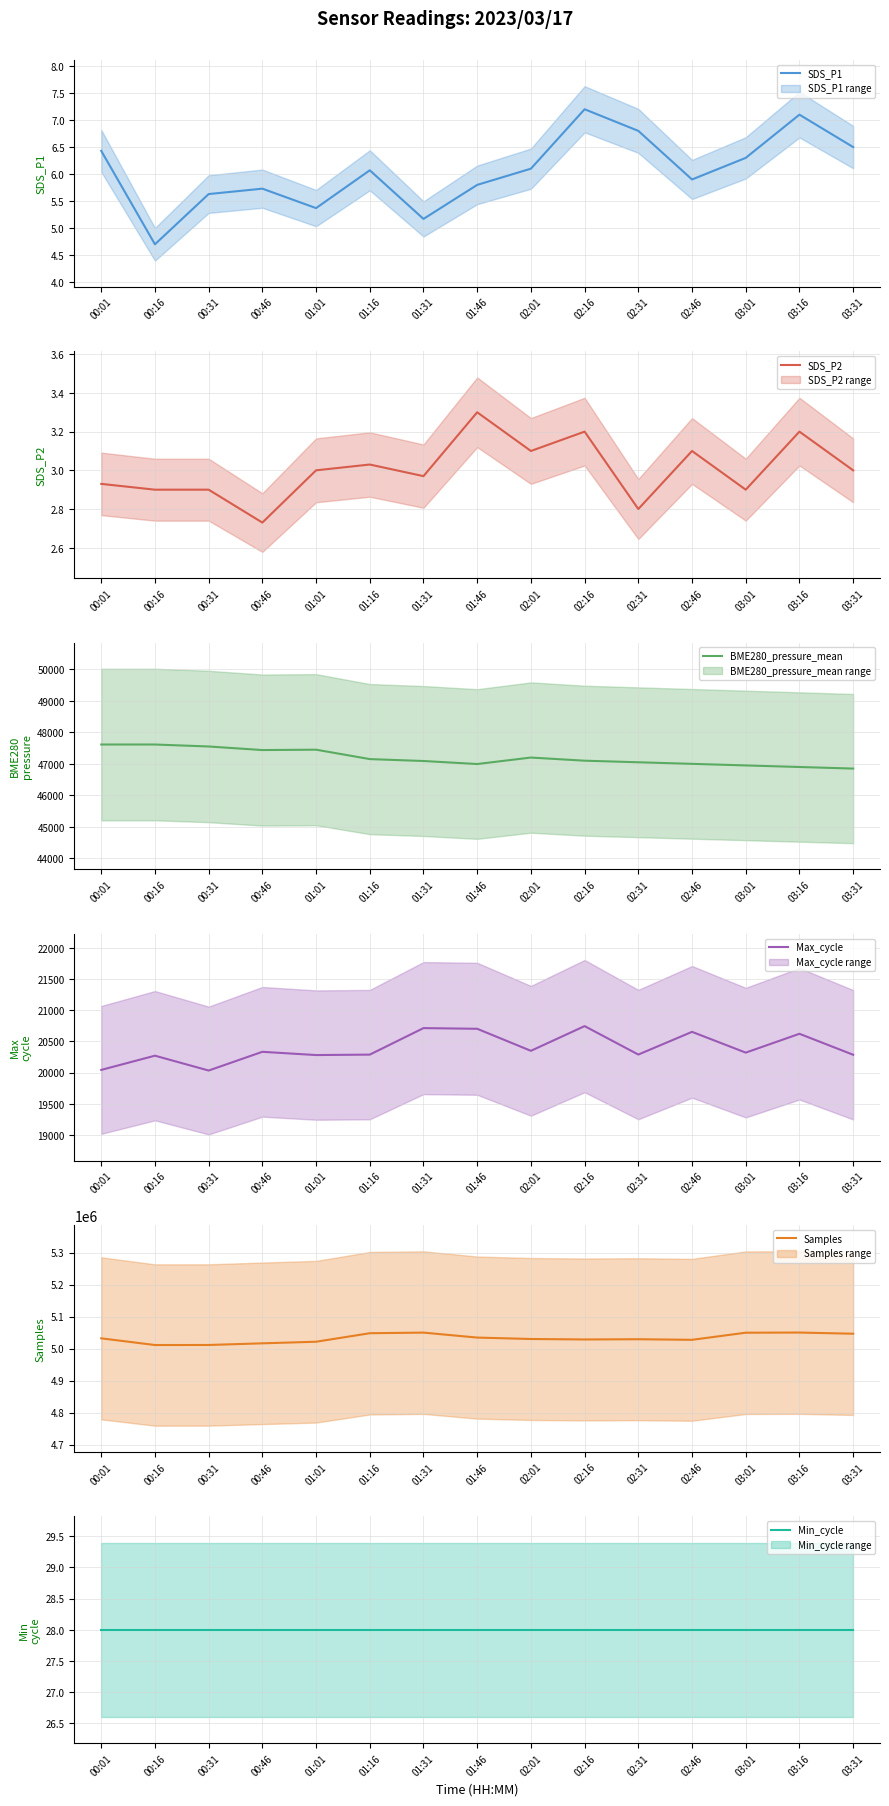

What are all the series names shown in the legend?

SDS_P1, SDS_P2, BME280_pressure_mean, Max_cycle, Samples, Min_cycle